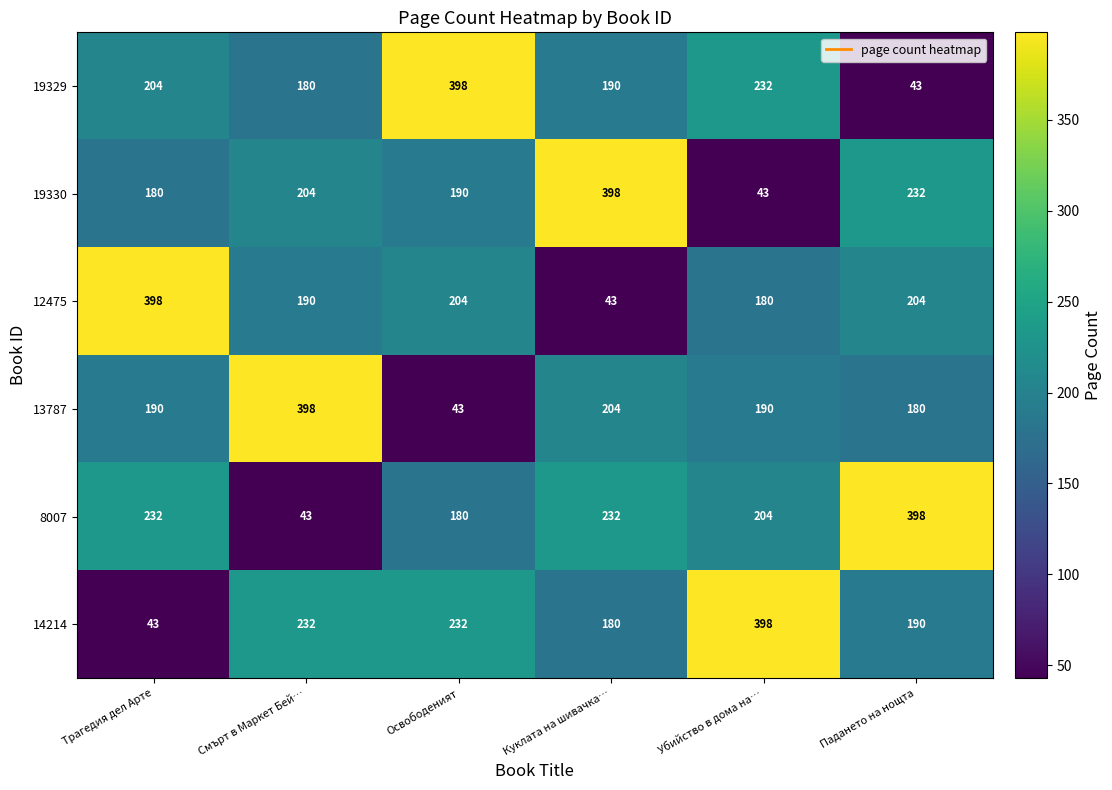

What is the approximate value of 14214 at Падането на нощта, to the nearest 10?

190